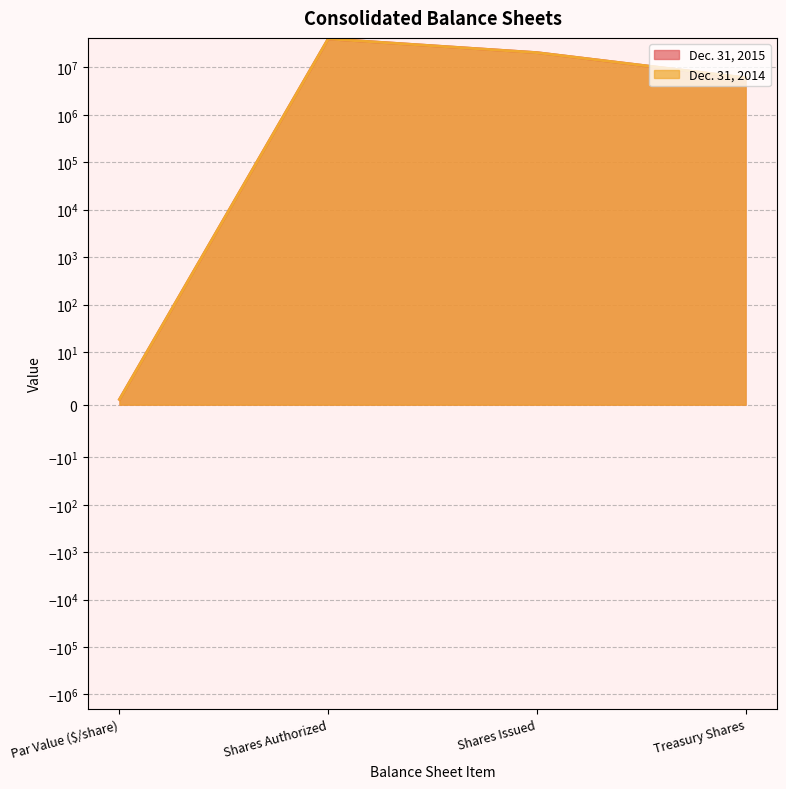

How many interior local peaks does the Dec. 31, 2015 series have?

1